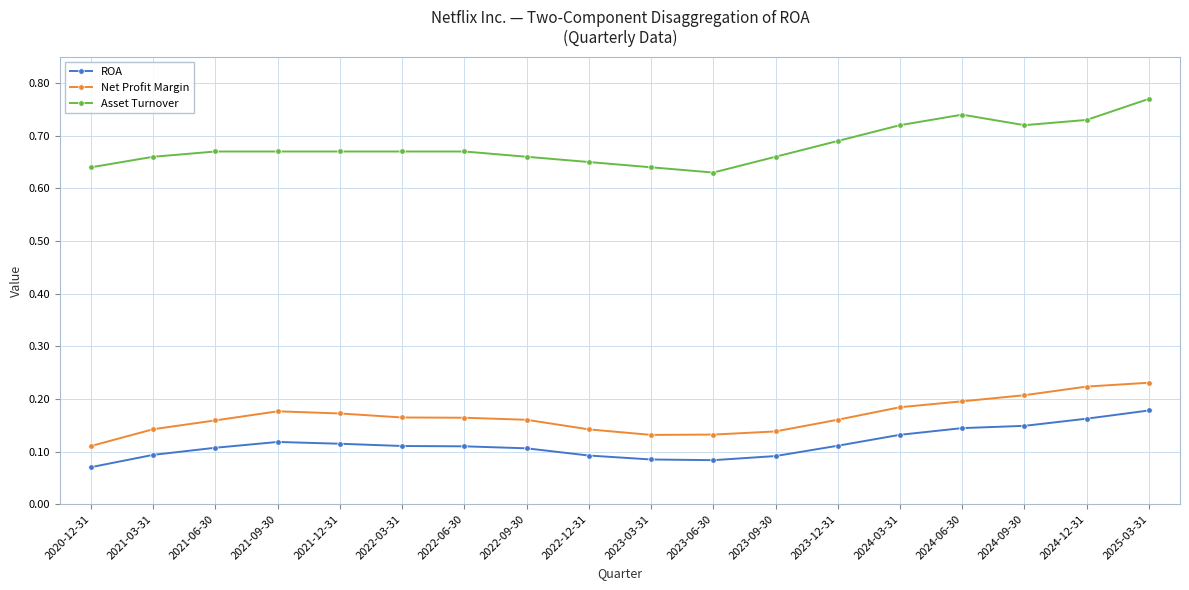

Rank the series at 2022-09-30 from highest to lowest value.

Asset Turnover, Net Profit Margin, ROA